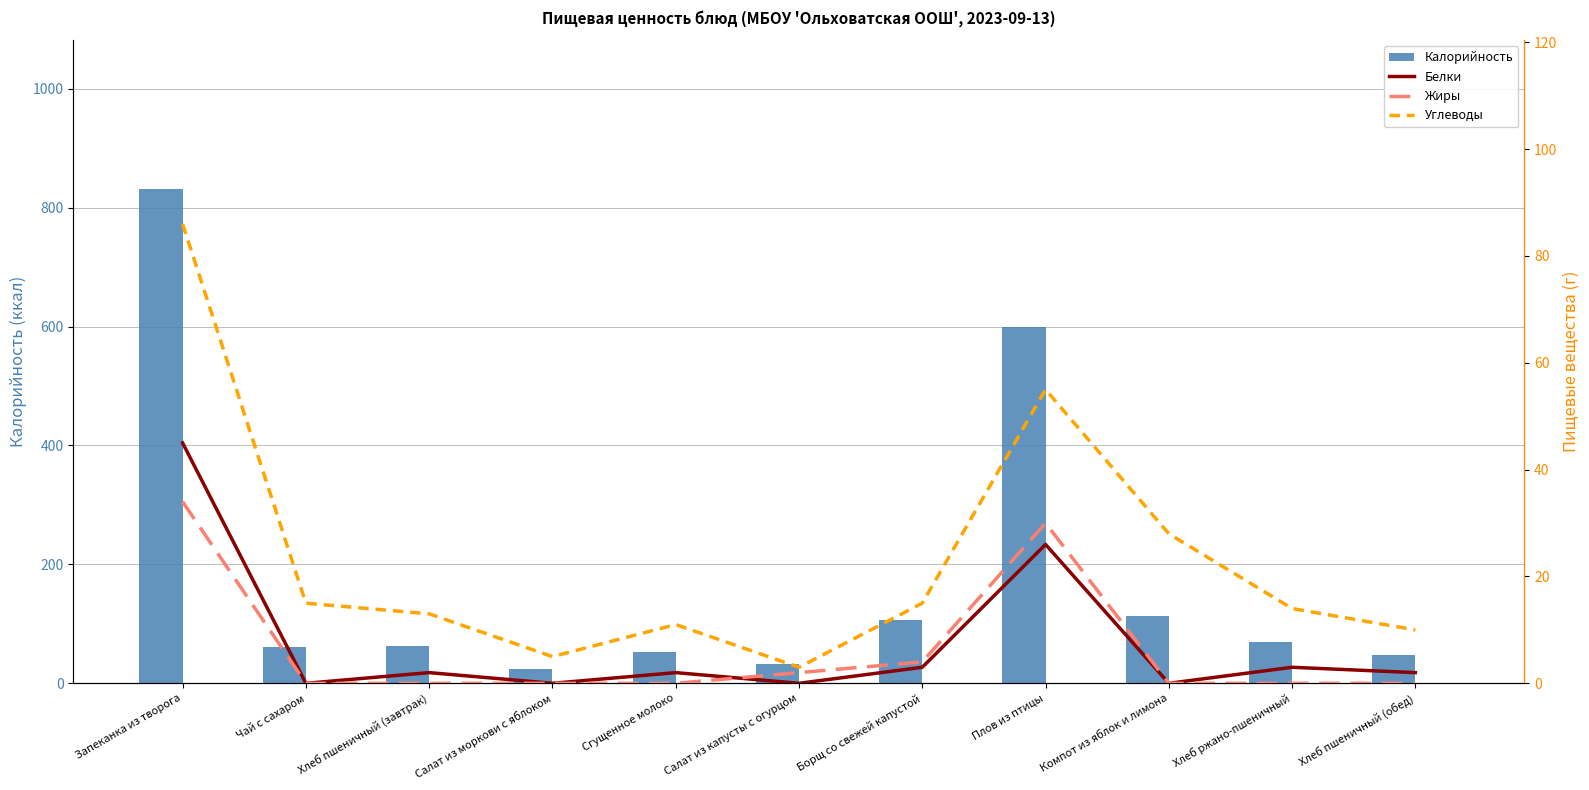

What is the greatest value displayed?

832